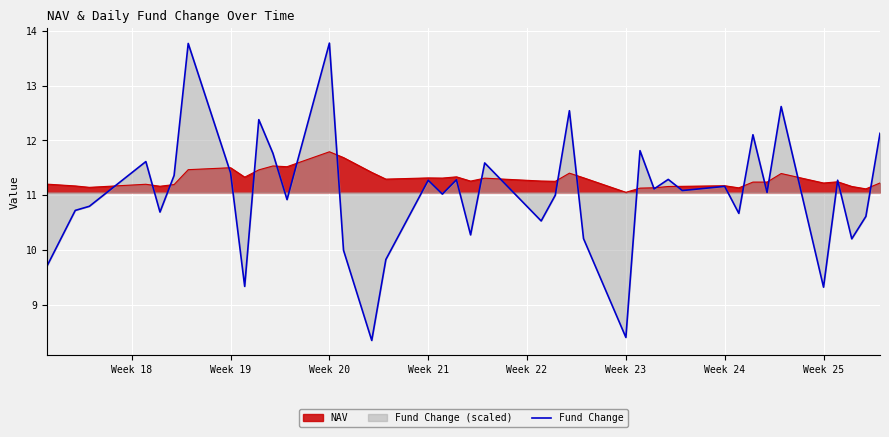

What is the greatest value displayed?

13.8